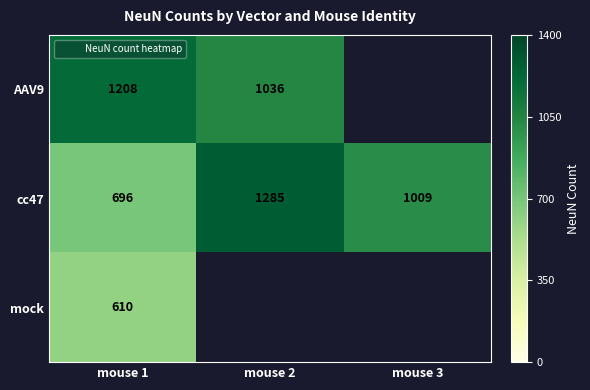

What is the maximum value for cc47?

1285.0